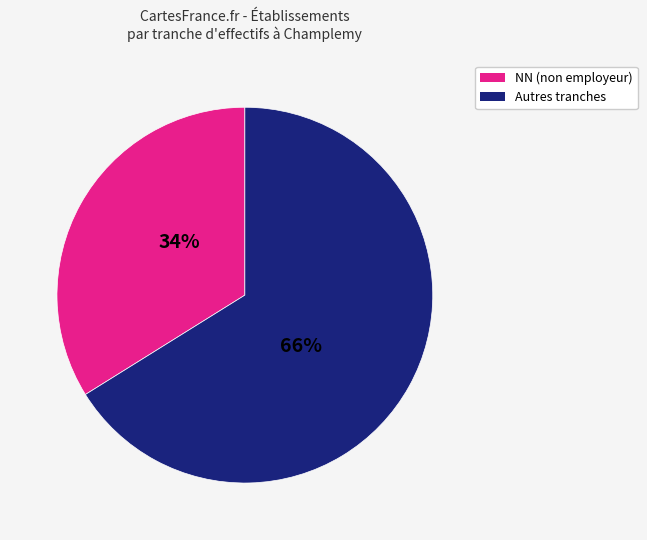

To the nearest percent, what is the difference between the largest and smallest slice percentages?

32%